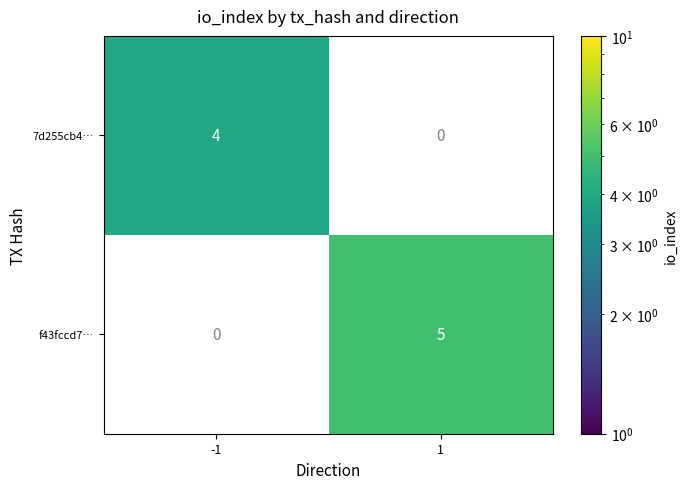

The value of 7d255cb4… at -1 is 4. True or false?

True